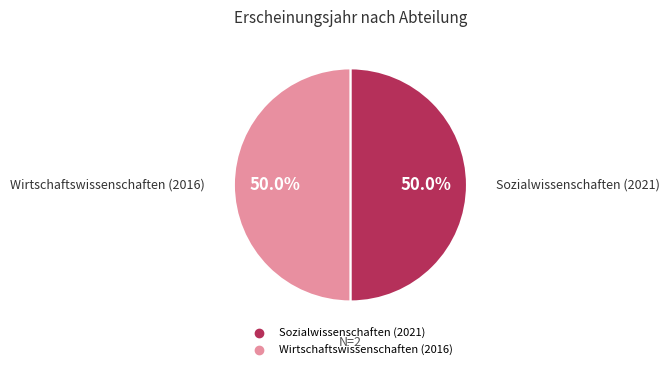

Approximately how many times larger is the value at Sozialwissenschaften (2021) compared to Wirtschaftswissenschaften (2016)?

1.0